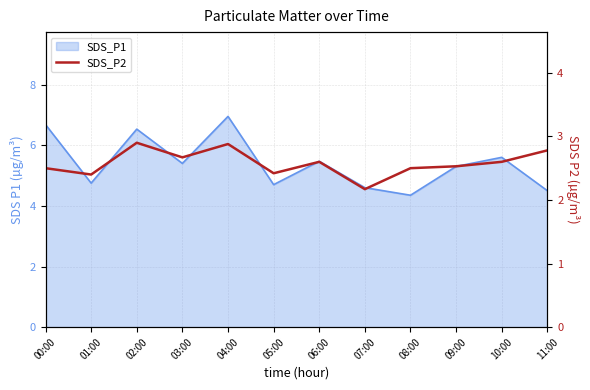

Reading left to right, extract all data points from this chart.

2.5	2.4	2.9	2.7	2.9	2.4	2.6	2.2	2.5	2.5	2.6	2.8